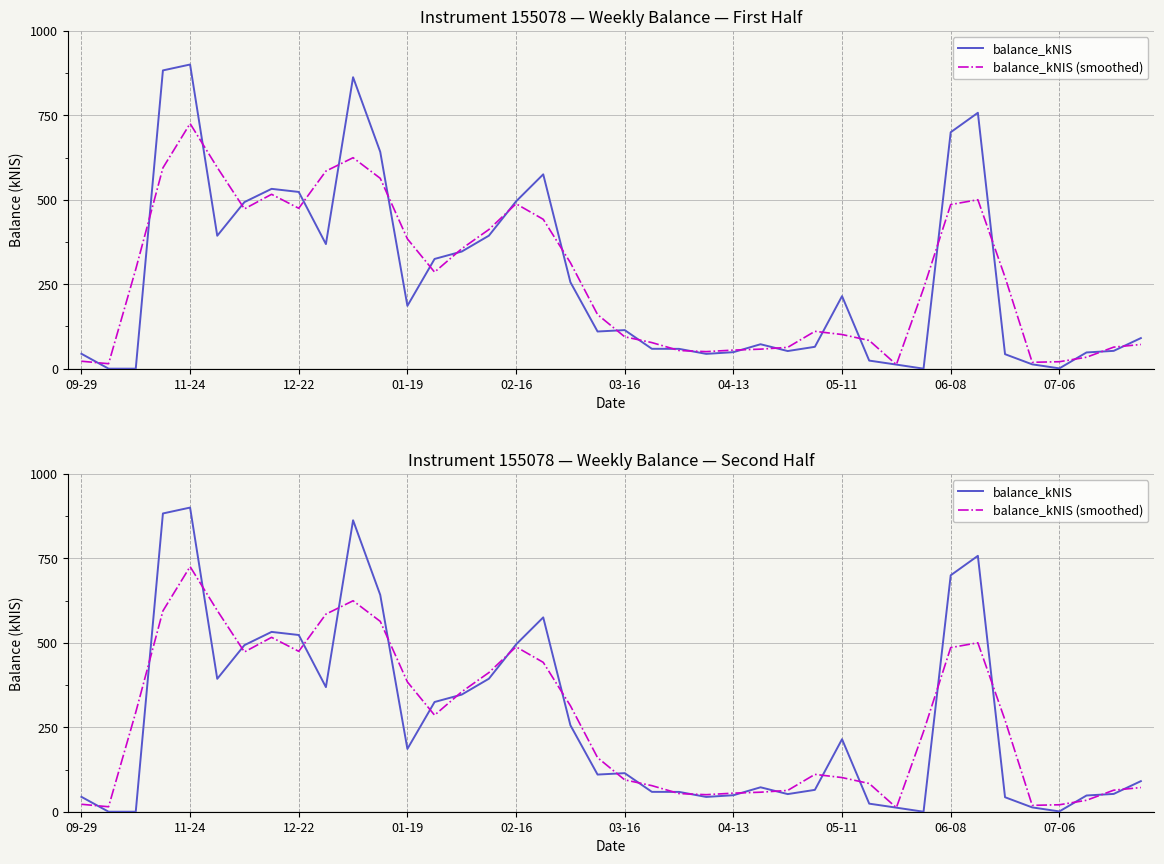

True or false: balance_kNIS has a value of 543.5 at 31.

False